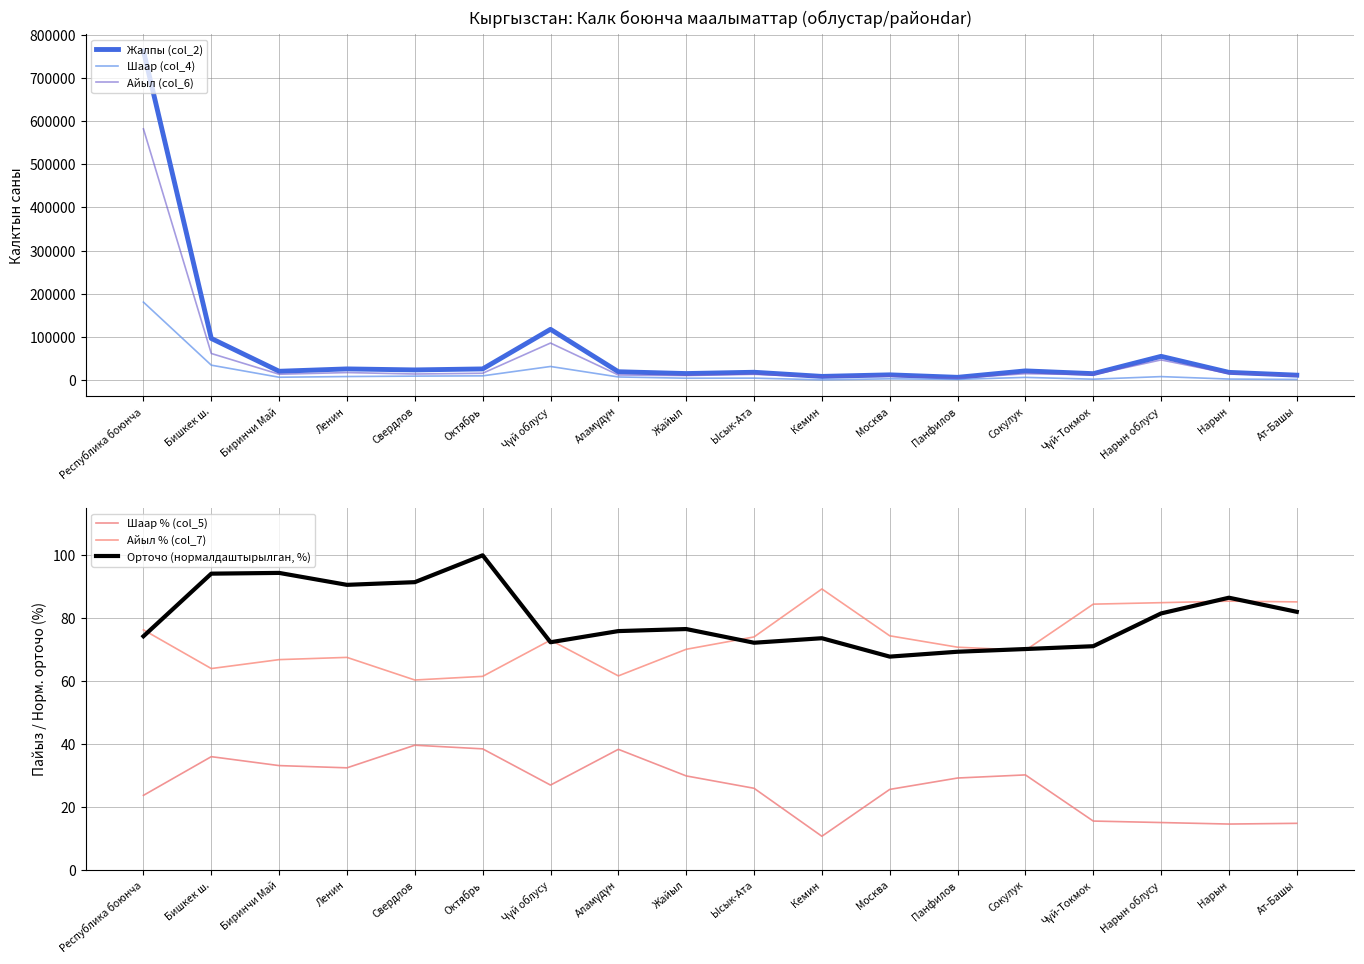

True or false: Айыл (col_6) and Шаар (col_4) intersect in this chart.

False